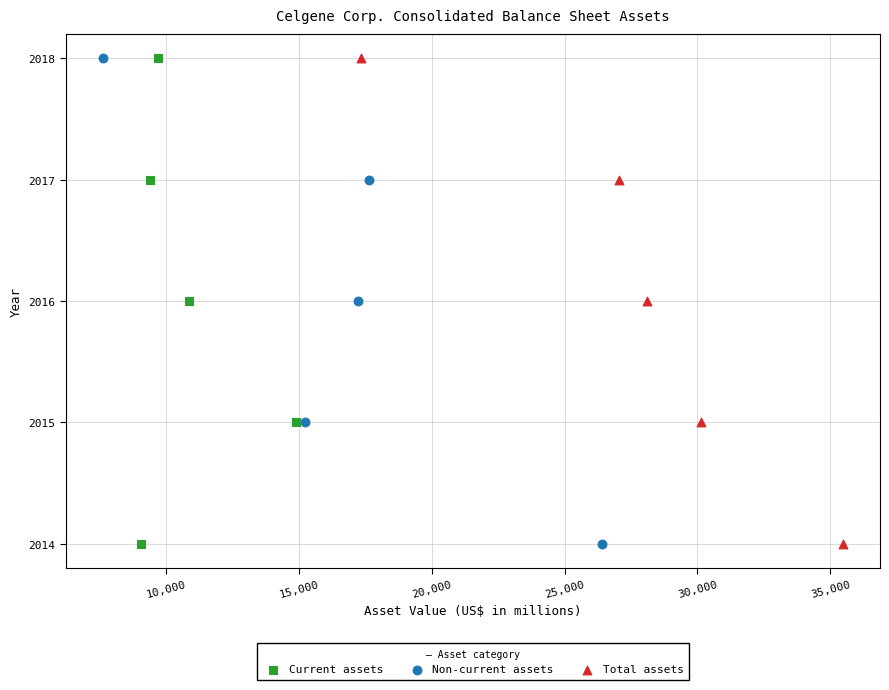

What are all the series names shown in the legend?

Current assets, Non-current assets, Total assets